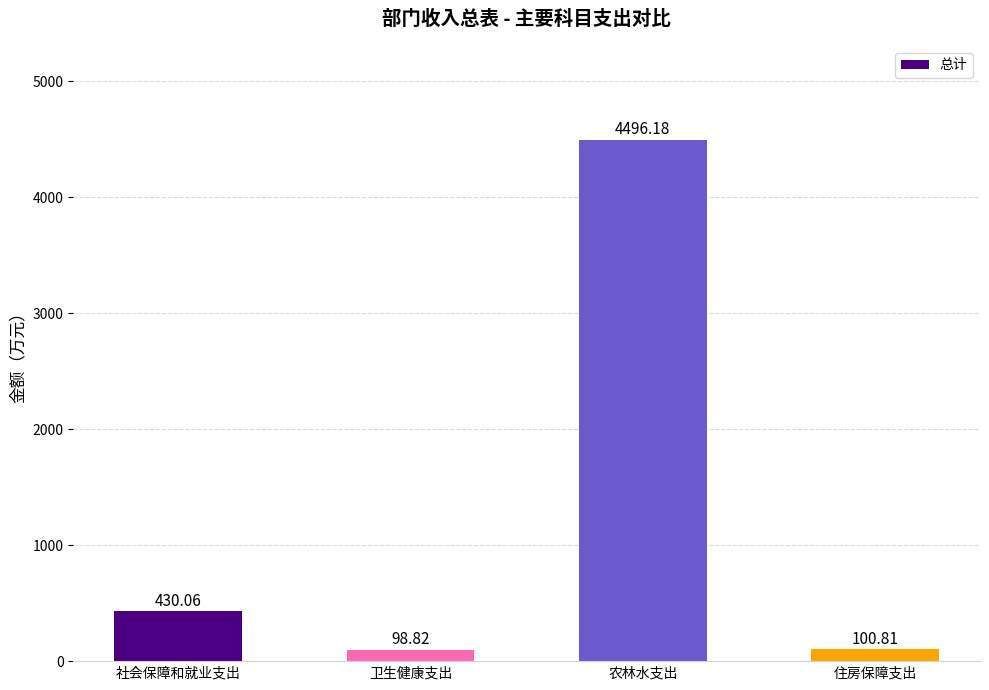

Reading left to right, transcribe all the data shown in this chart.

430.1	98.8	4496.2	100.8